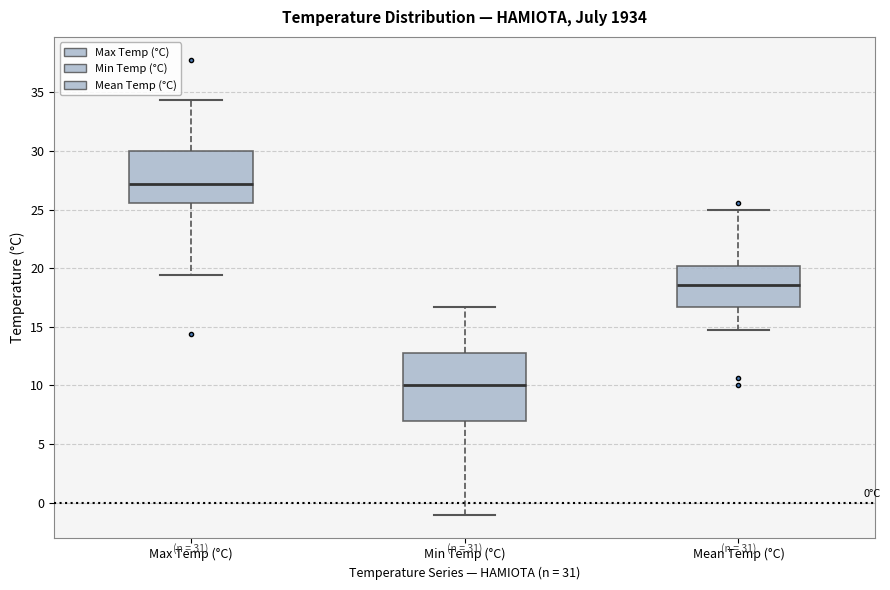

Which box is the tallest, from its lower edge to its upper edge?

Min Temp (°C)